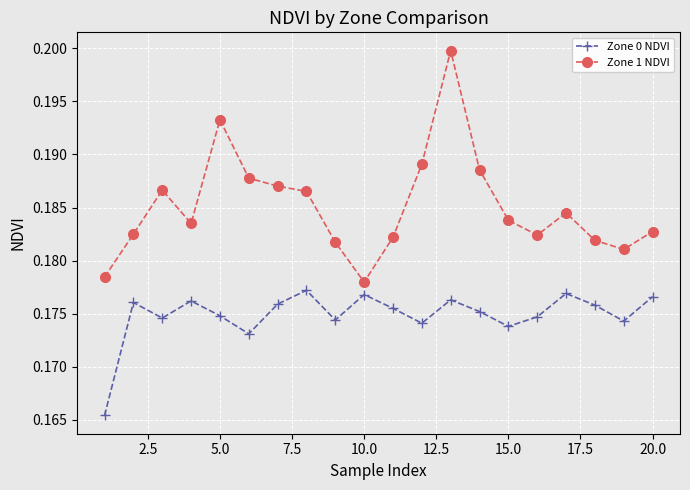

Which series has the largest total across all categories?

Zone 1 NDVI